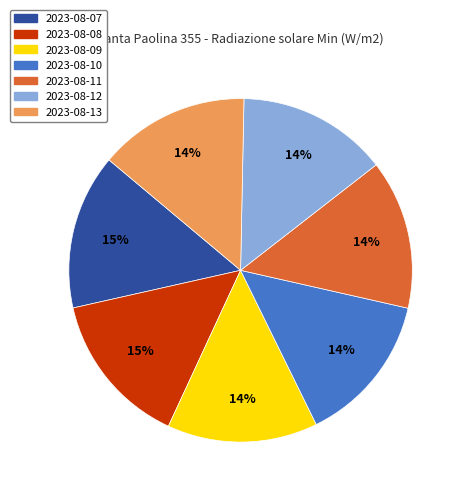

How many segments does this pie chart have?

7